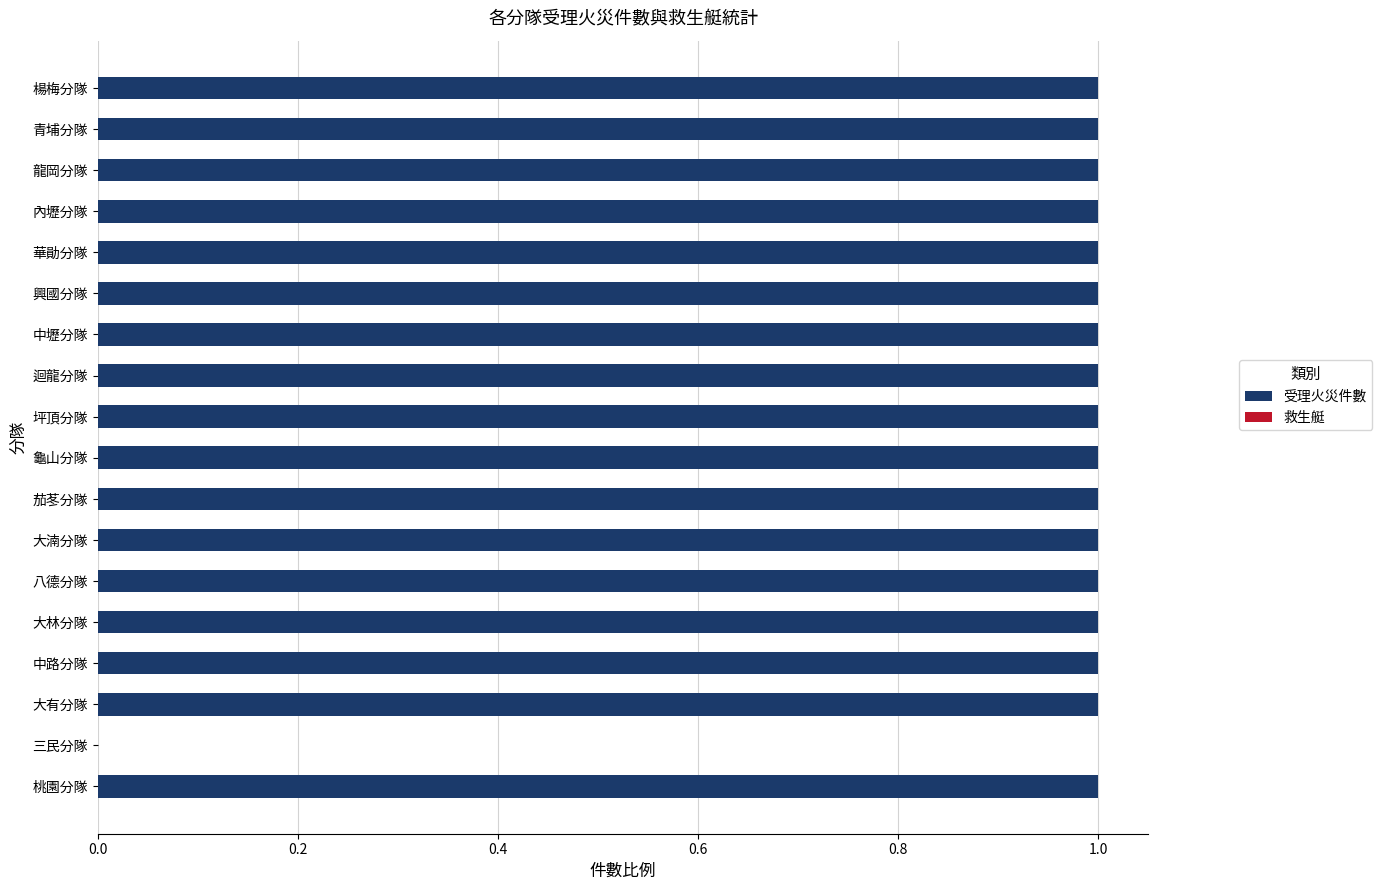

What is the change in value from 三民分隊 to 內壢分隊?

+1